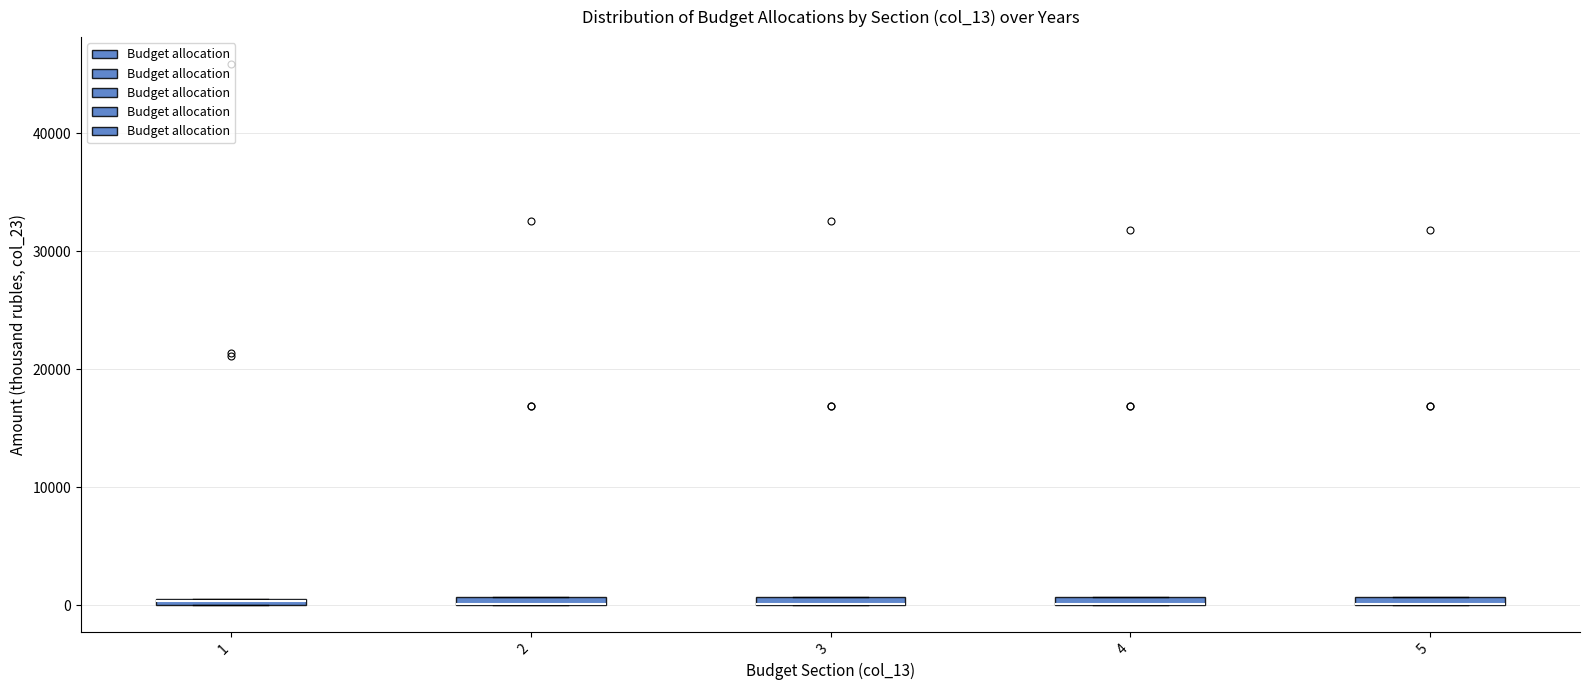

Where is the upper edge of the box at x = 5 on the y-axis? The values are not printed on the chart, so give them approximately, as read against the axis.

1000